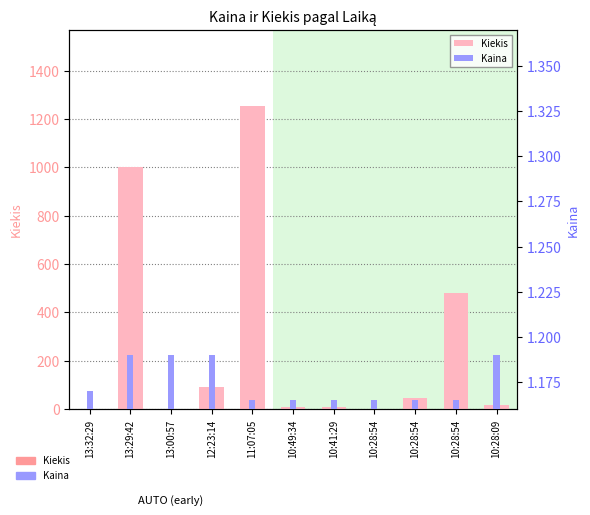

Is it true that Kaina equals 0.3 at 10:28:54?

False